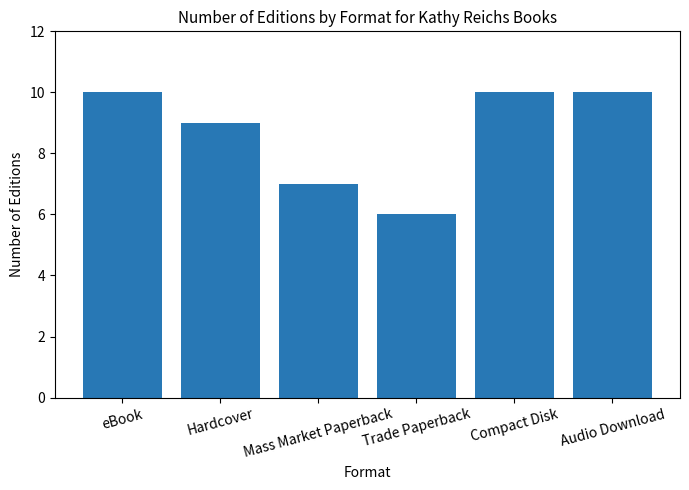

What is the change in value from Trade Paperback to Audio Download?

+4